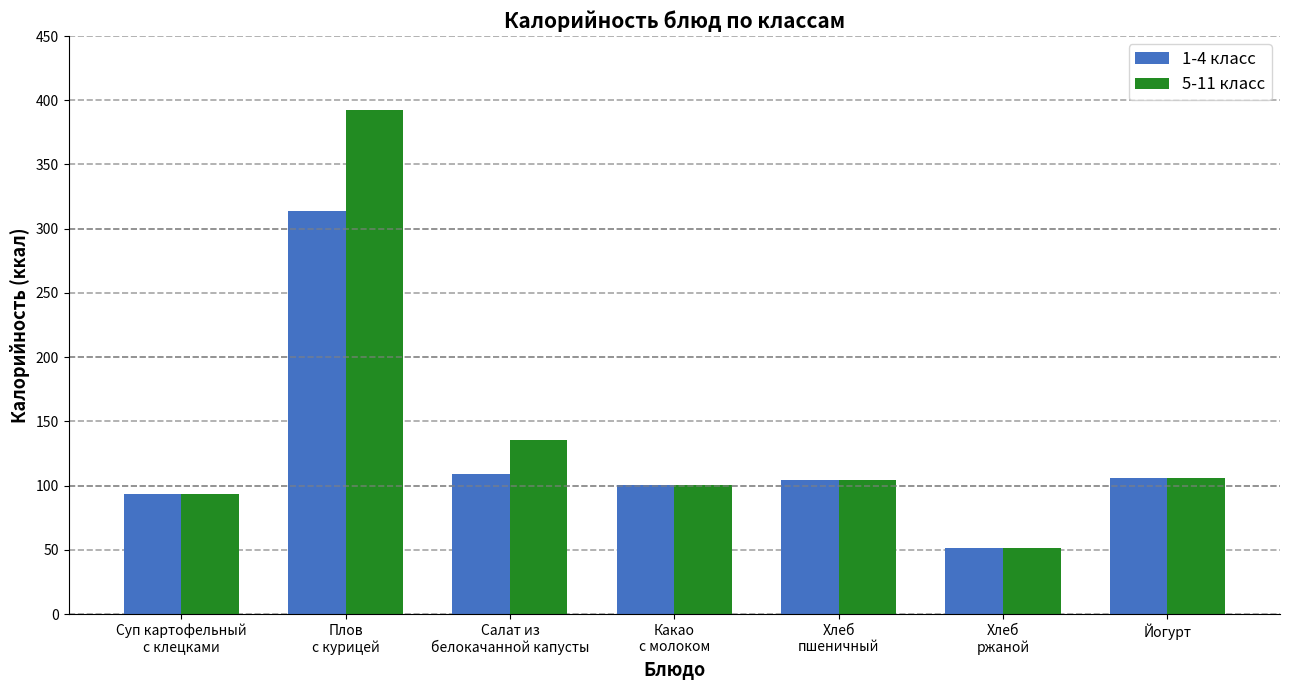

How many data points in 5-11 класс are less than 104?

3